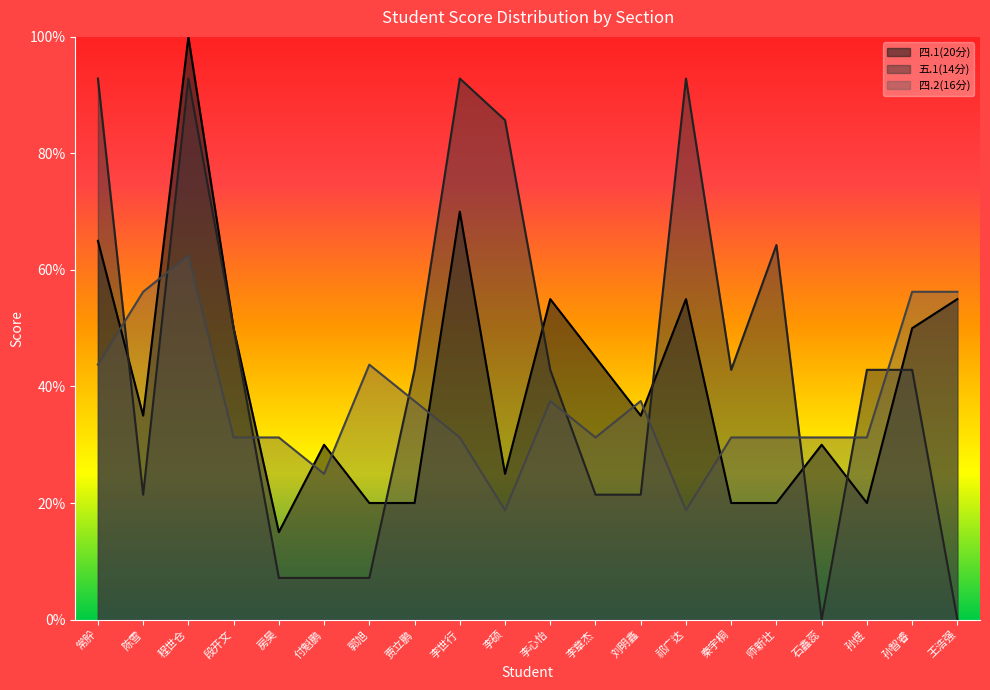

What is the average value of the 五.1(14分) series?

8.7